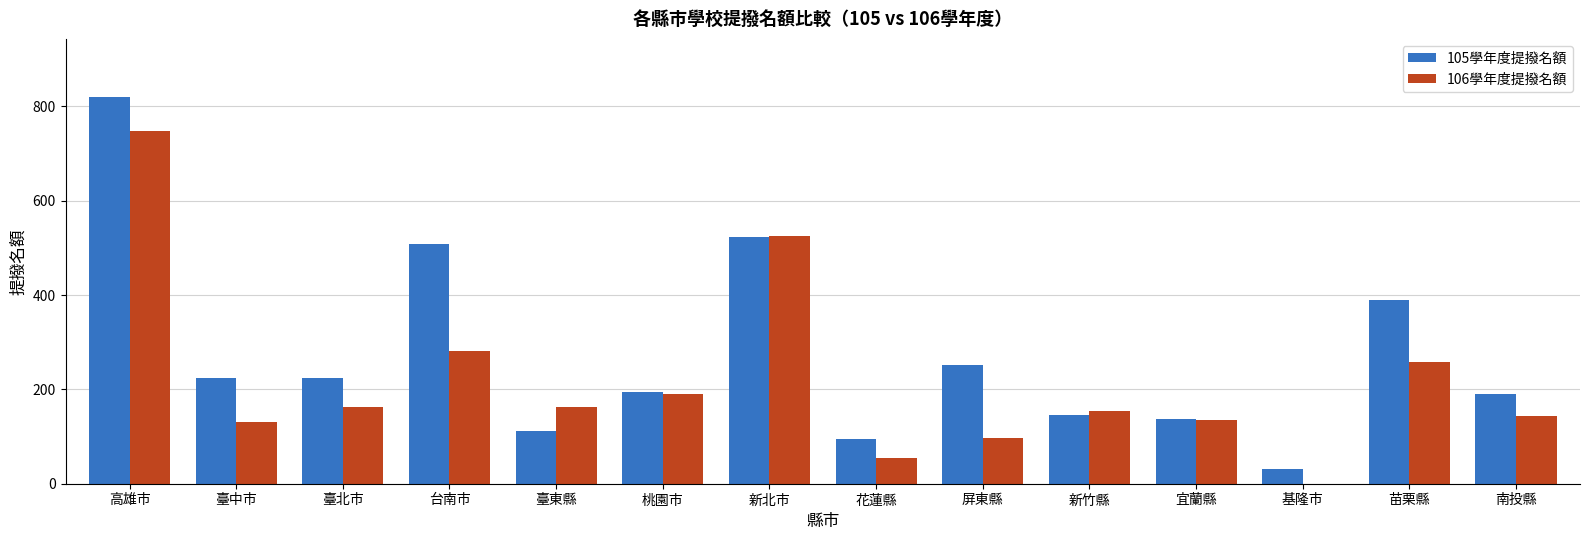

What is the maximum value for 105學年度提撥名額?

820